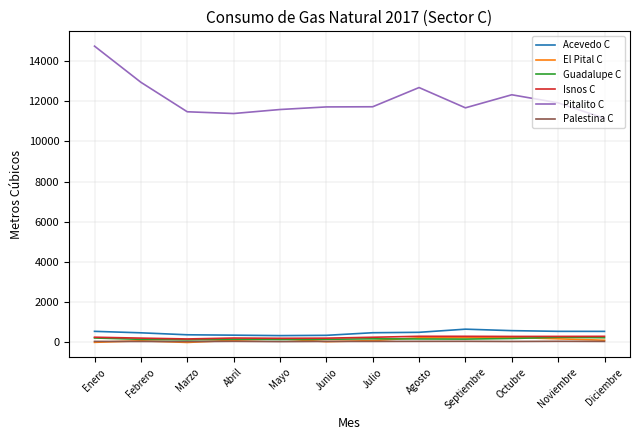

True or false: Isnos C and Palestina C cross at least once.

False